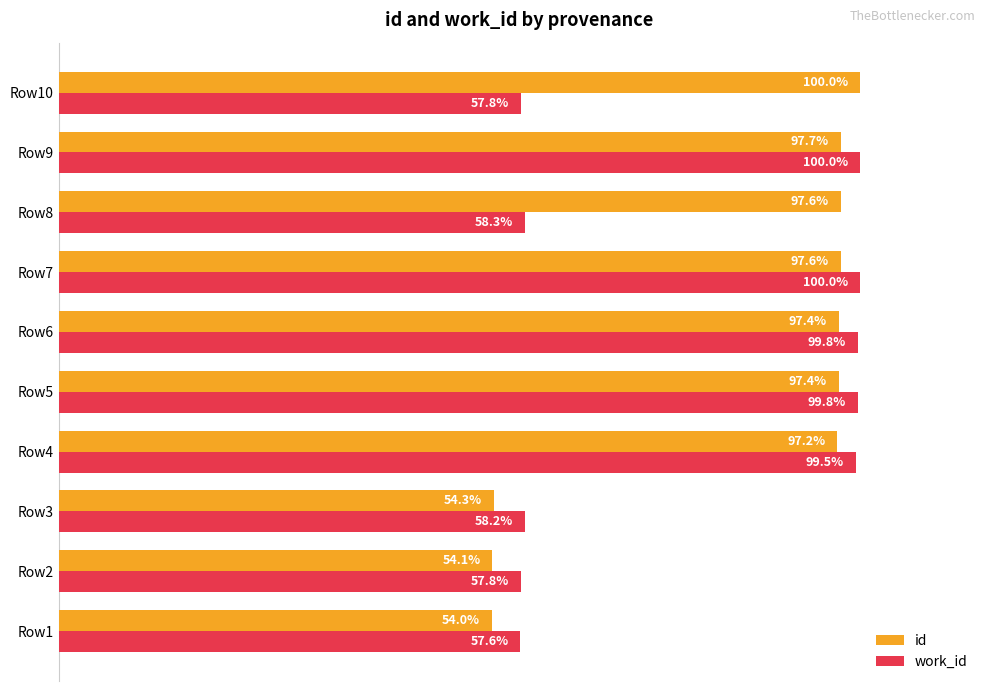

Rank the series by their average value, from lowest to highest.

work_id, id